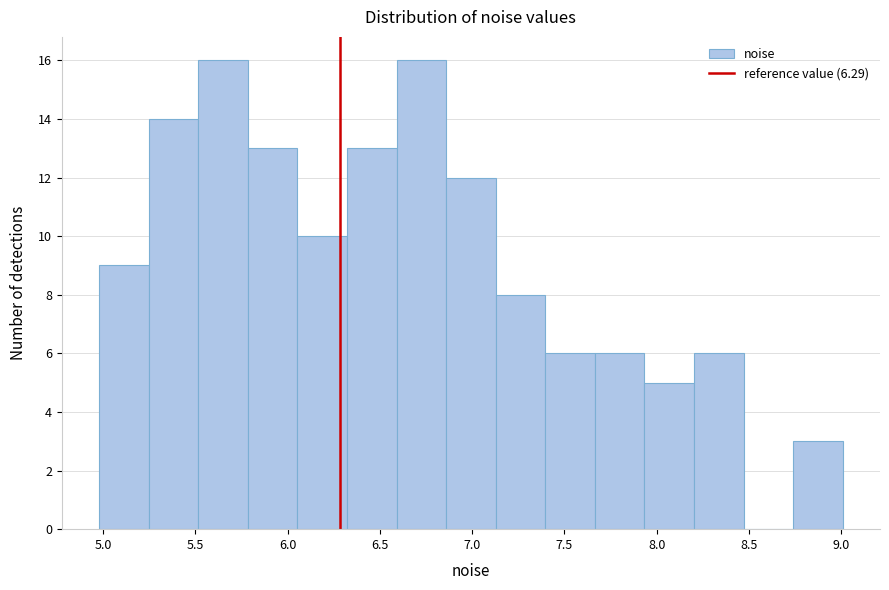

What is the height of the bar covering 7.40 to 7.65 on the x-axis? Neither the bar edges nor the heights are printed on the chart, so give them approximately, as read against the axes.

6